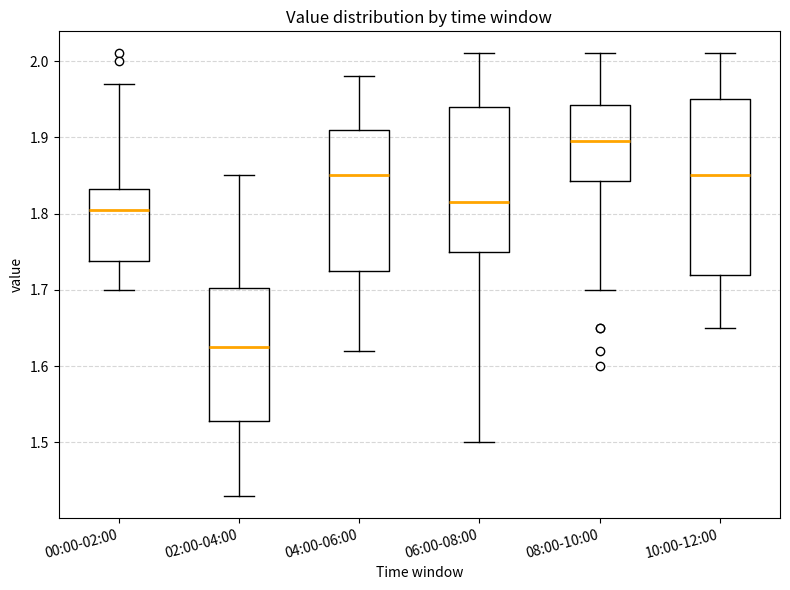

Where does the upper whisker of the box for 04:00-06:00 end on the y-axis? The values are not printed on the chart, so give them approximately, as read against the axis.

1.98